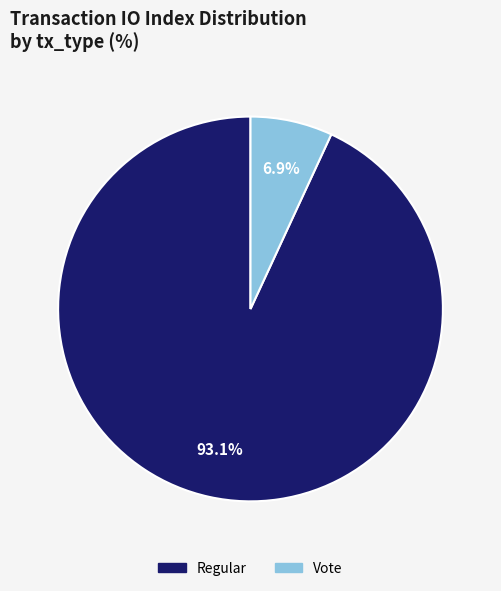

Which has a higher value, Vote or Regular?

Regular